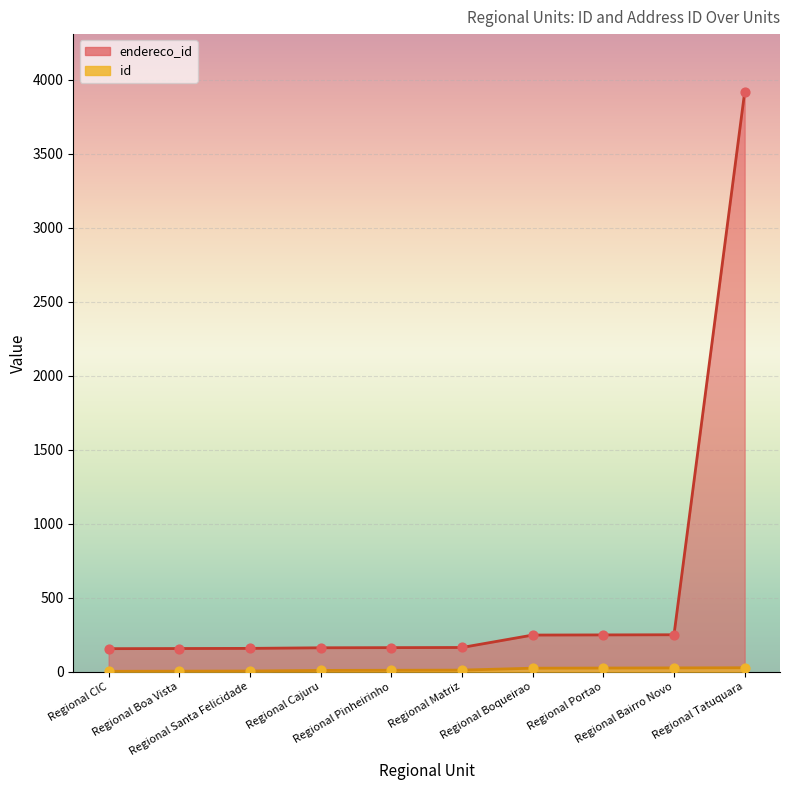

Which series has the largest Y range (max minus min)?

endereco_id